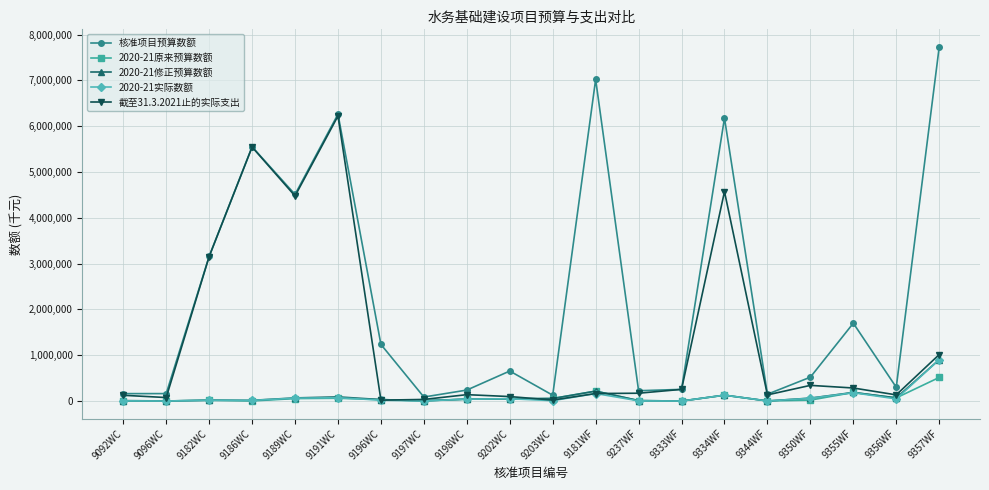

In 2020-21原来预算数额, how many points are lower than both neighbors (excluding endpoints)?

5